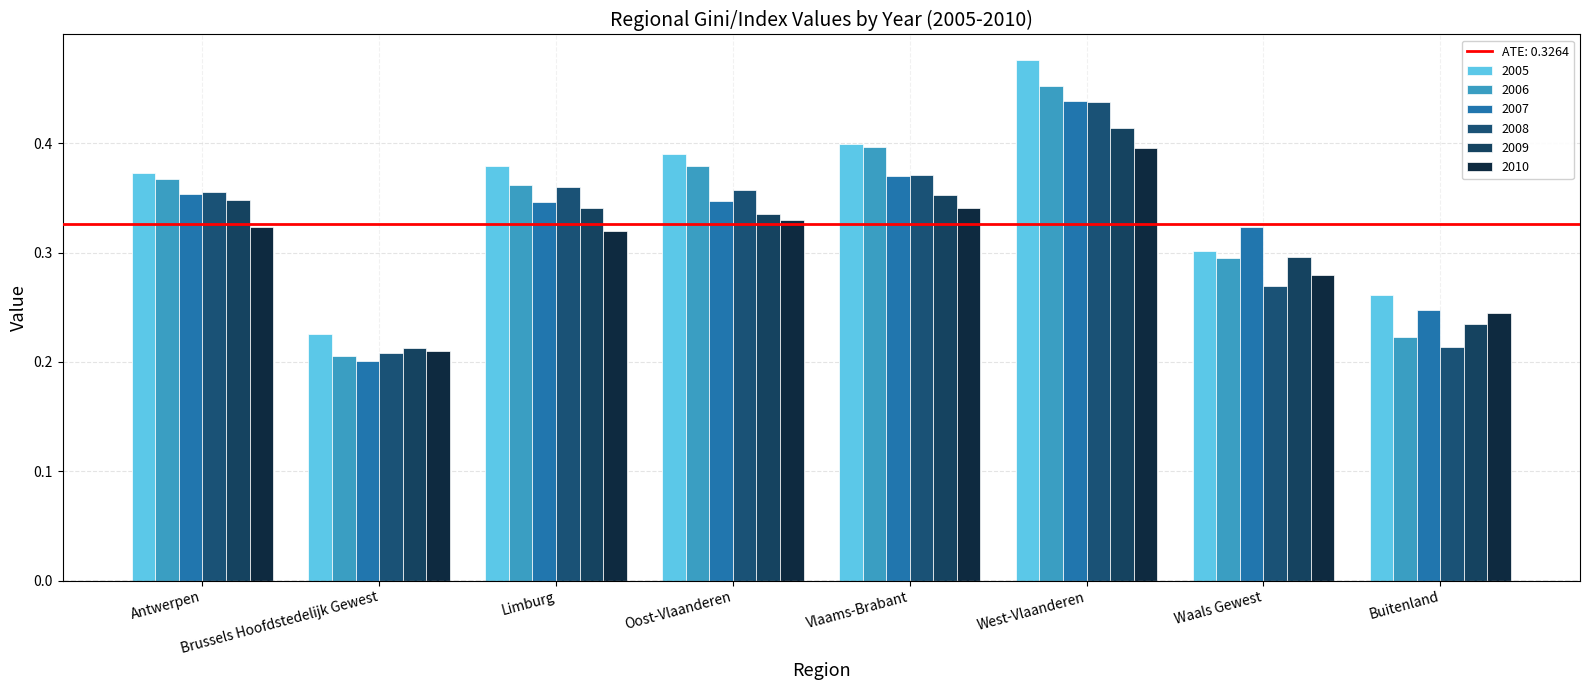

Count the number of categories in the chart.

8